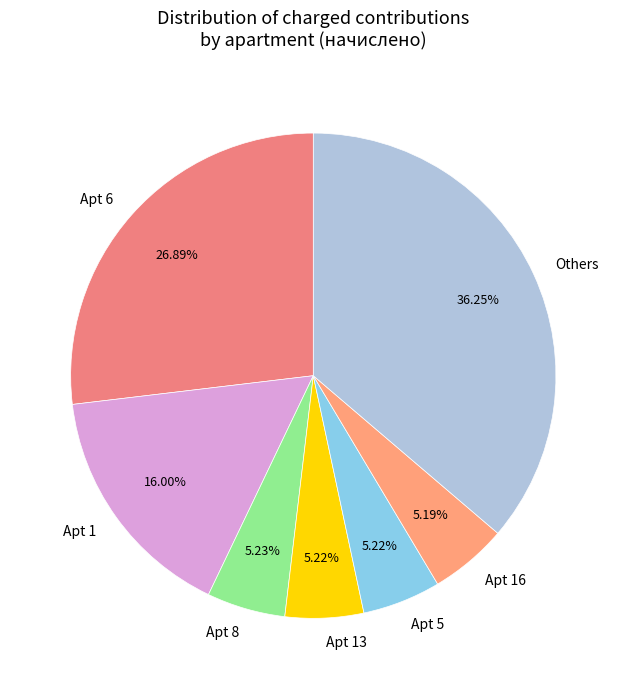

Is there a majority slice in this chart?

No